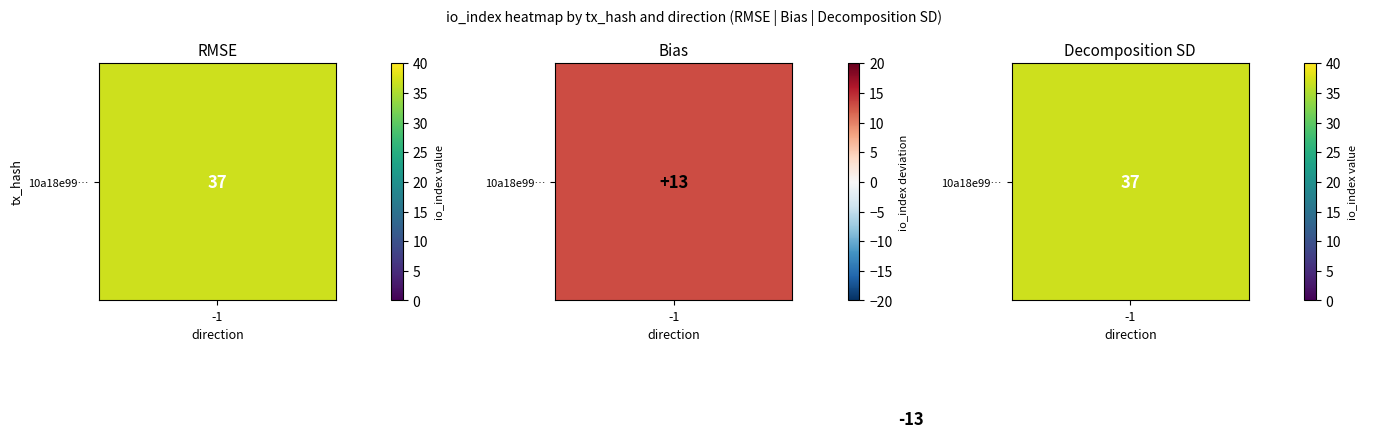

Which series has the largest range (max minus min)?

10a18e99…